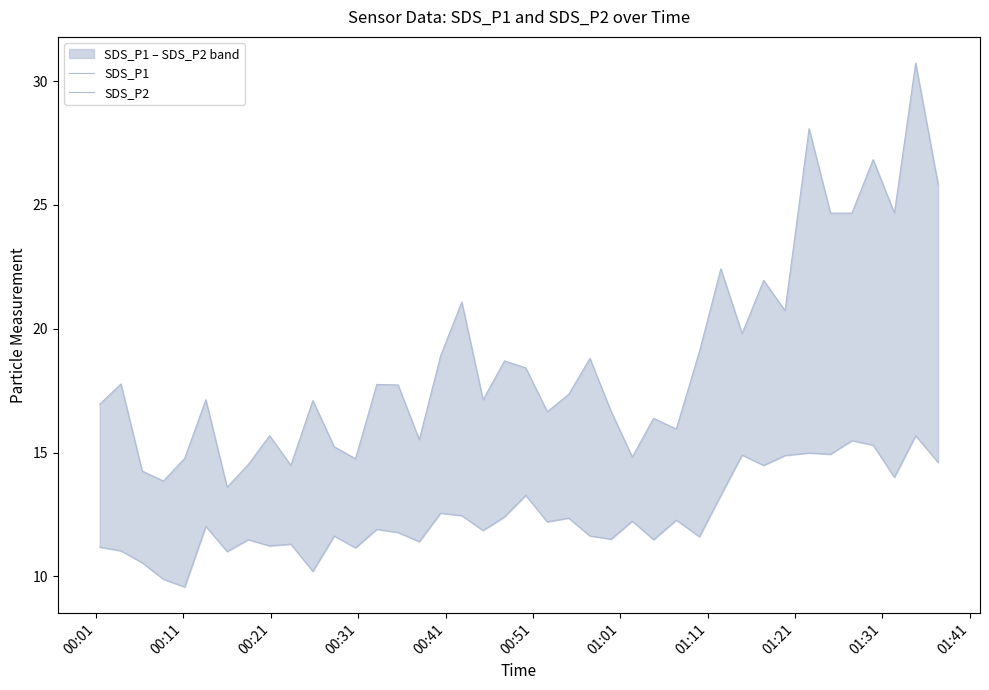

What are all the series names shown in the legend?

SDS_P1, SDS_P2